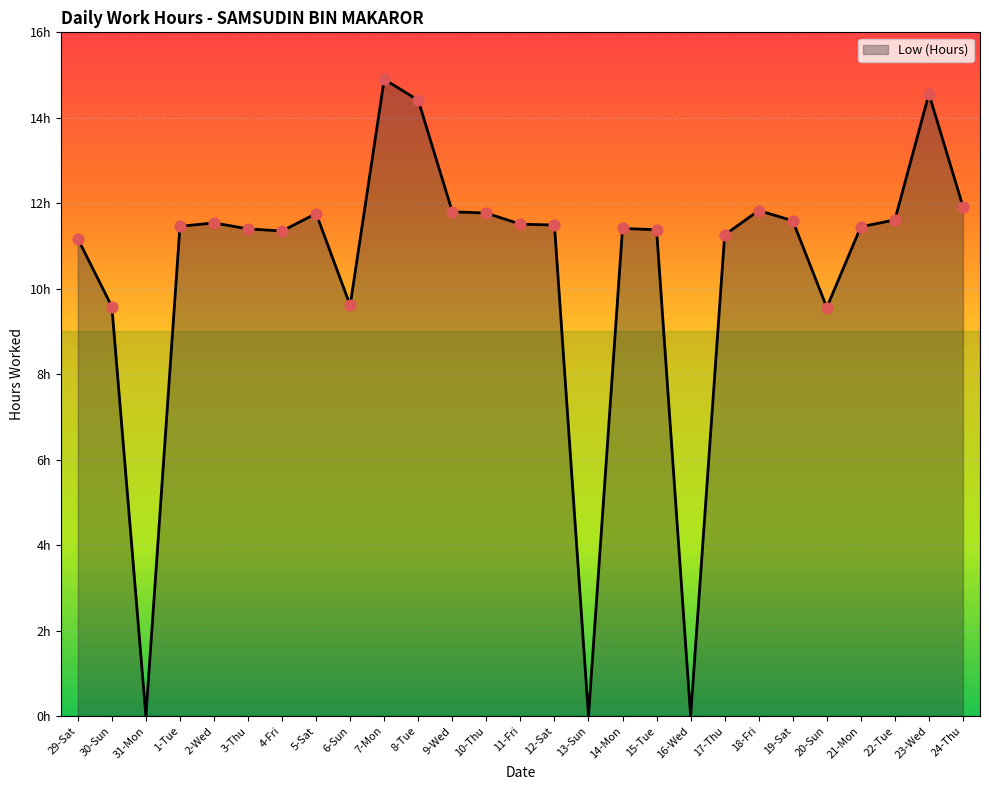

What is the ratio of the value at 1-Tue to the value at 29-Sat?

1.0